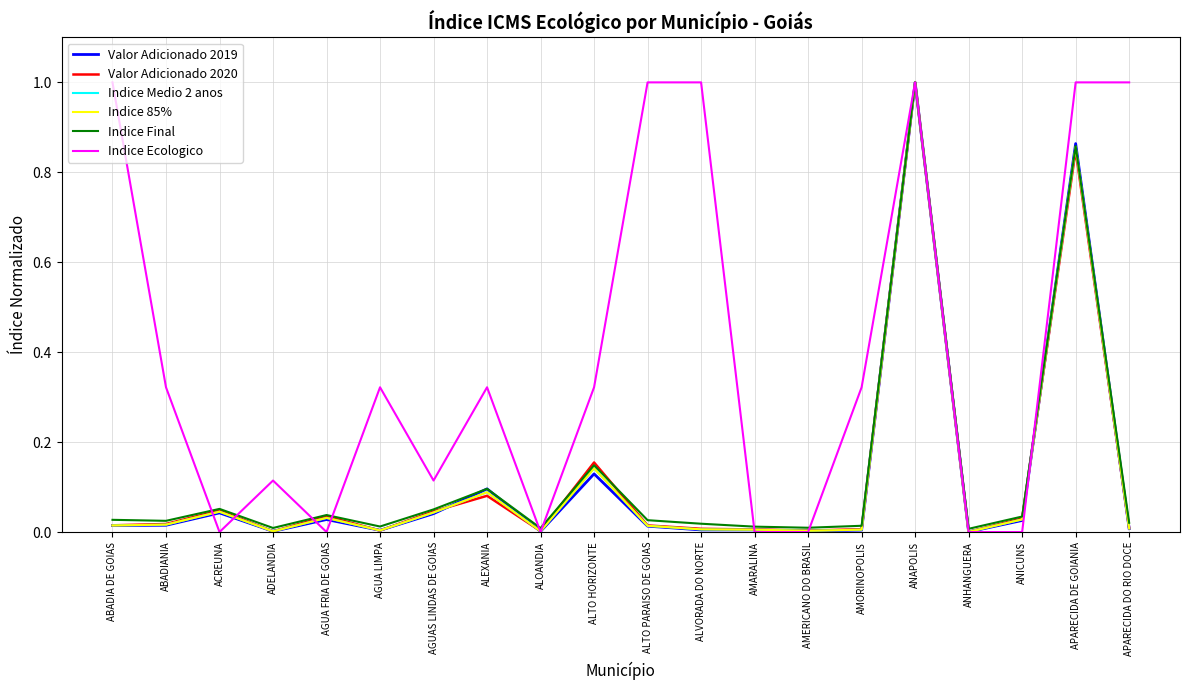

Is this an area chart (filled region under the line)?

No